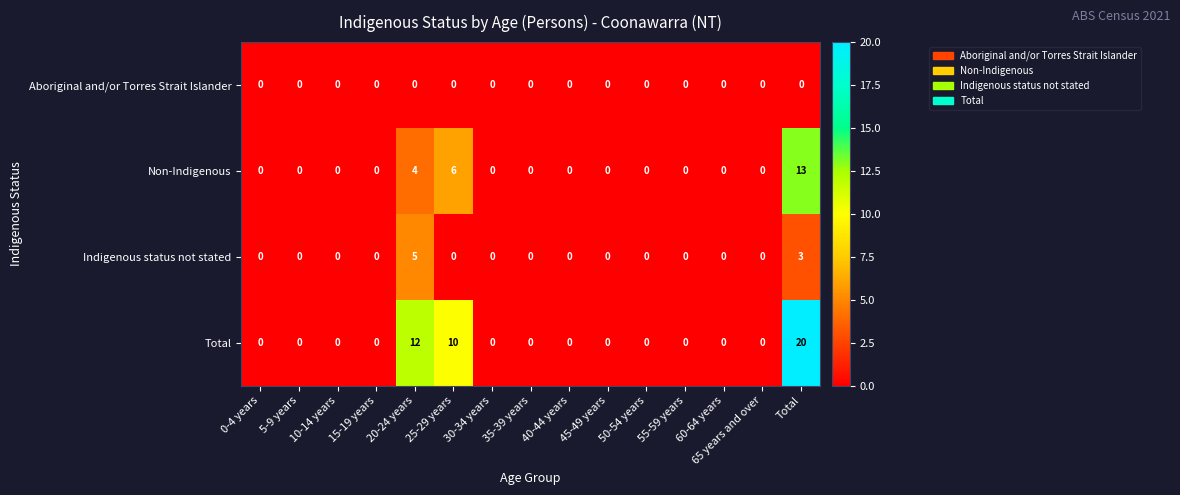

The value of Non-Indigenous at 65 years and over is 0. True or false?

True